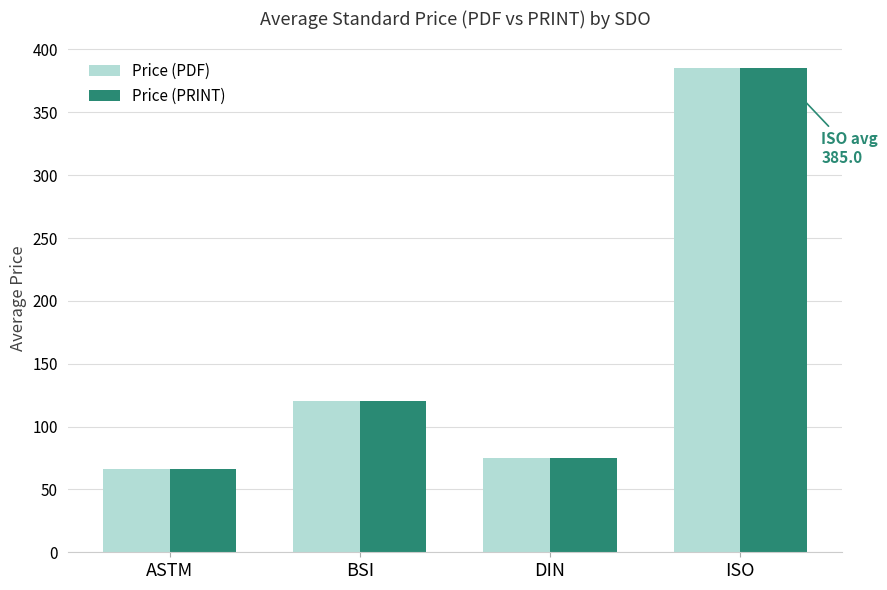

What is the greatest value displayed?

385.0